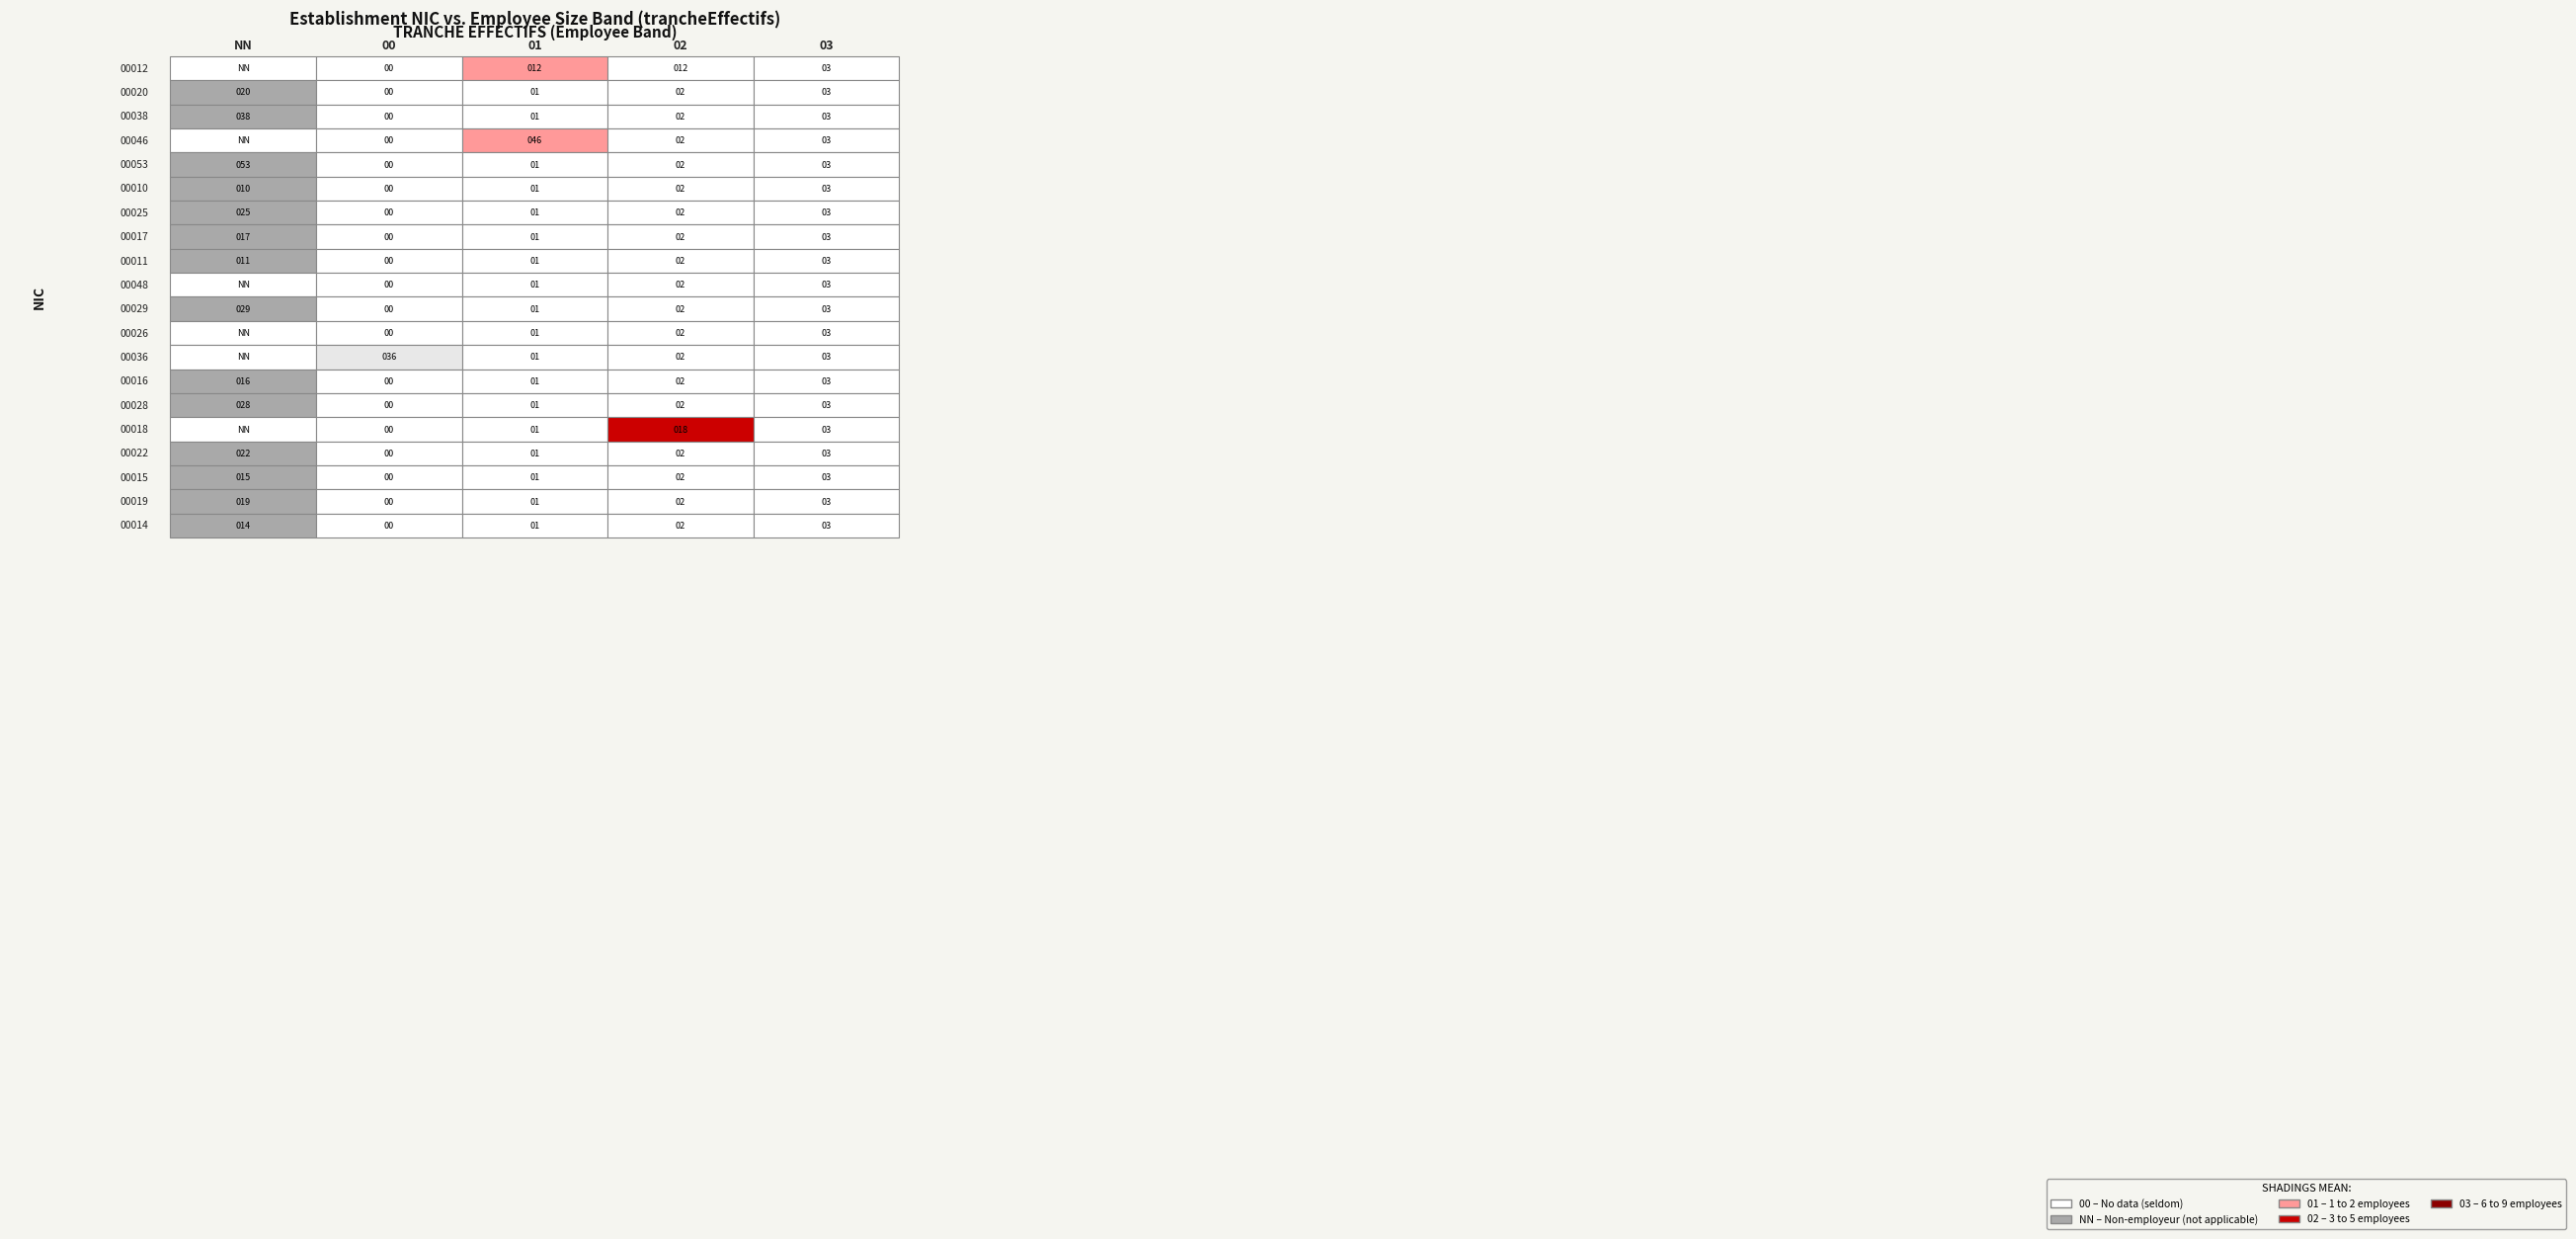

True or false: 00026 has a value of 0 at 01.

True